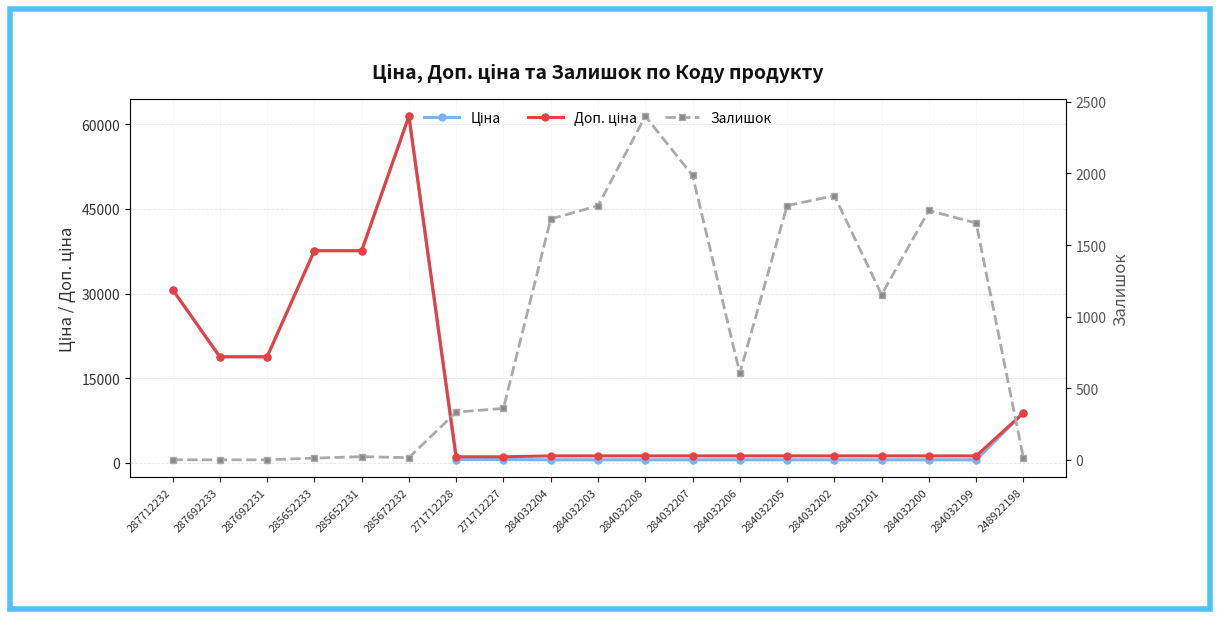

Does the chart have visible grid lines?

Yes